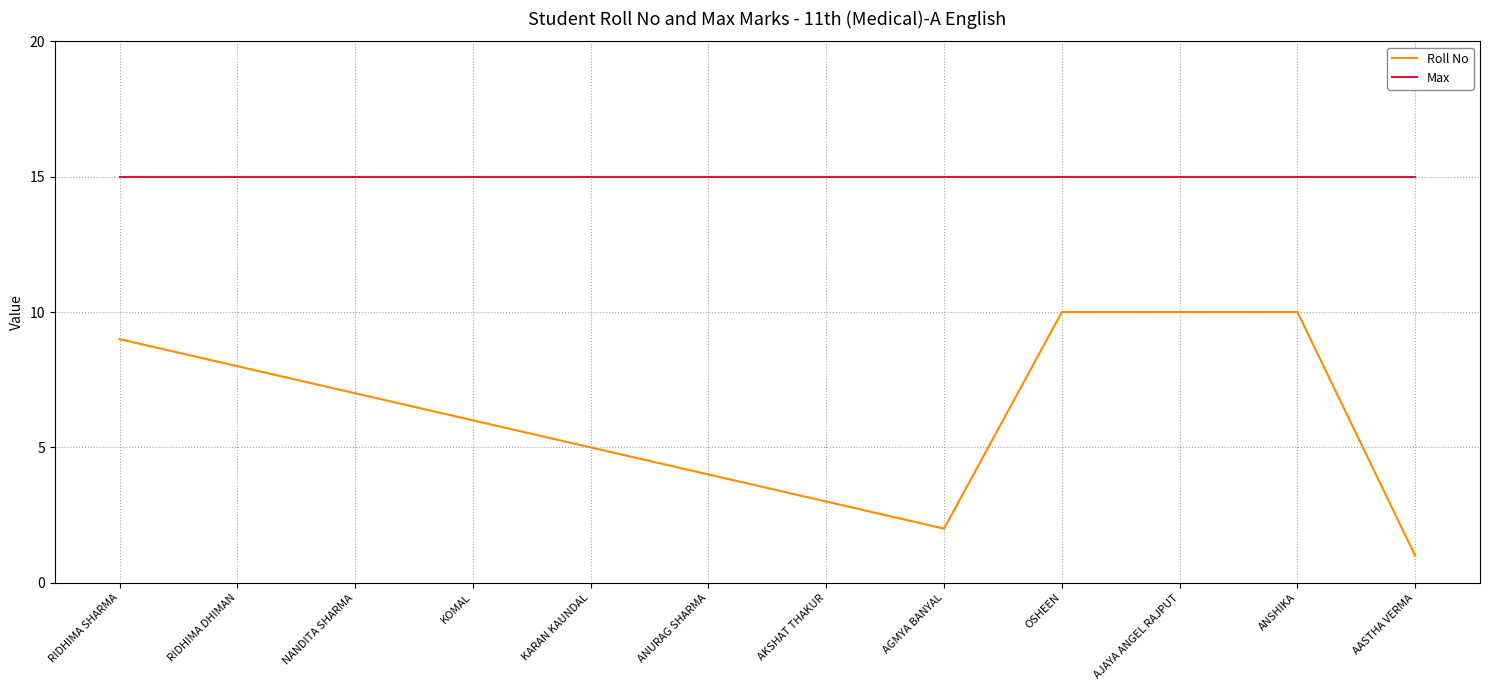

How many Roll No values are between 4 and 10?

9